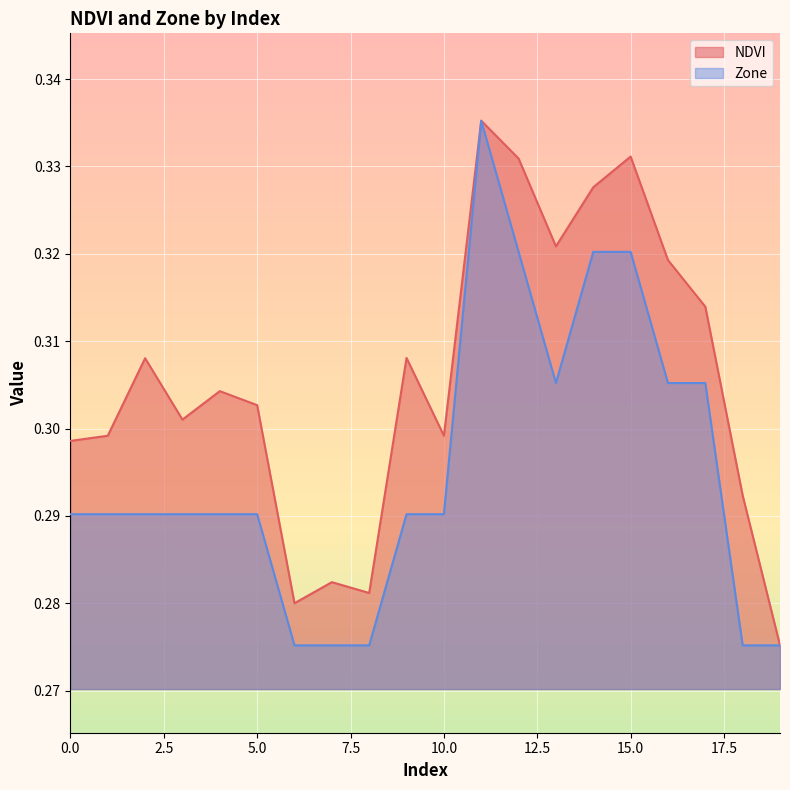

True or false: Zone and NDVI intersect in this chart.

False